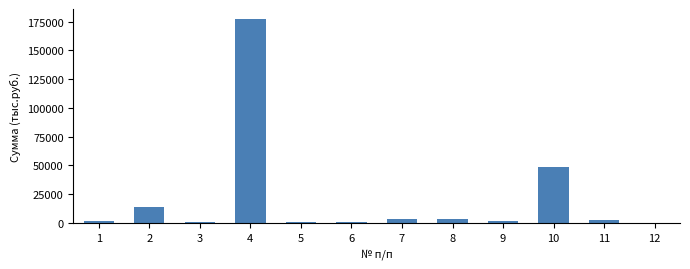

What is the greatest value displayed?

177119.0